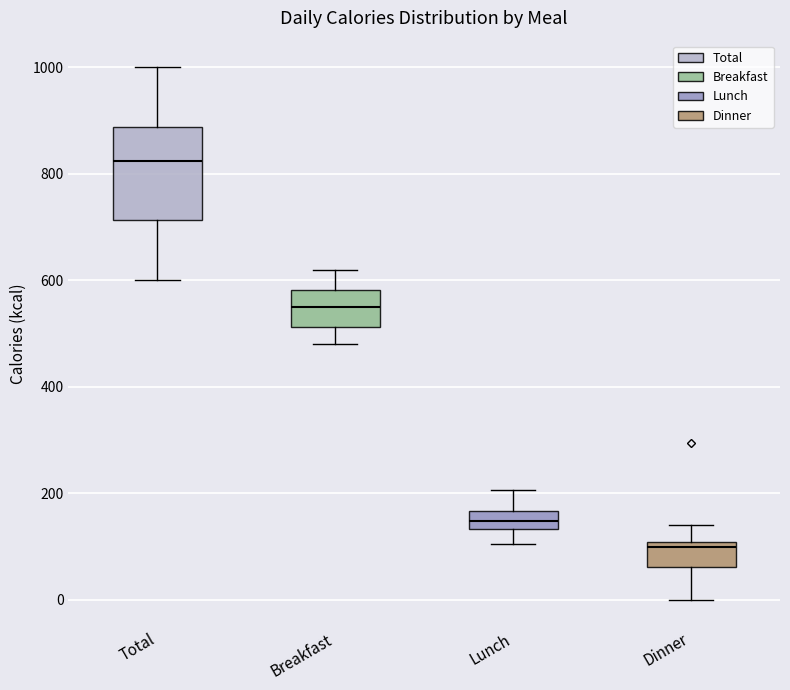

Which box has the highest median line?

Total